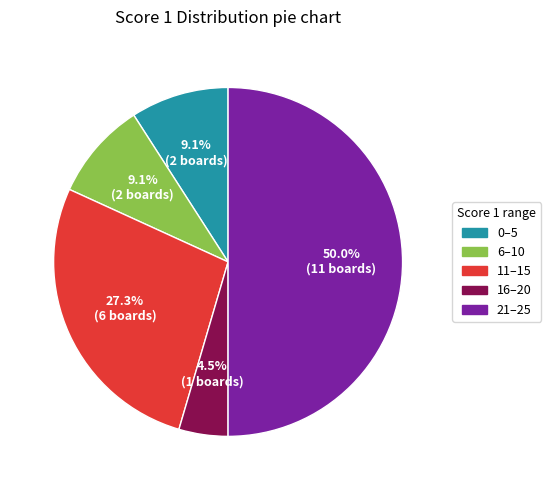

To the nearest percent, what is the average slice percentage?

20%